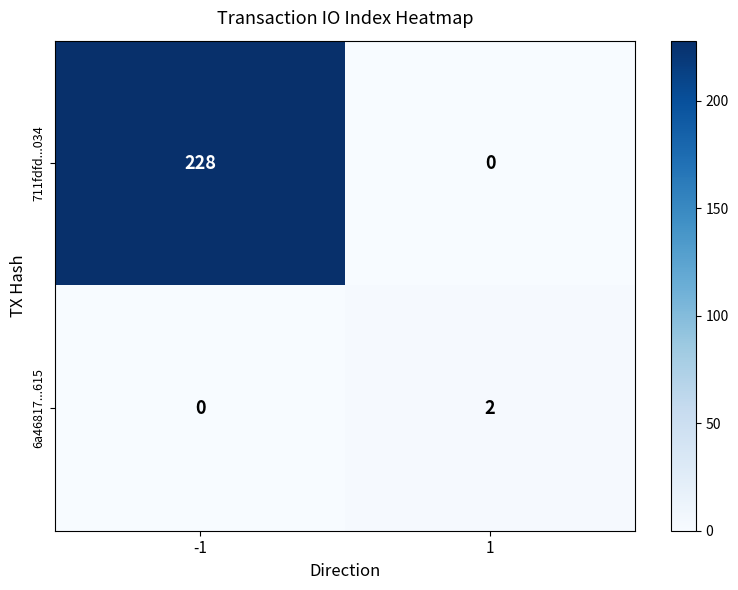

What is the total value across all series at -1?

228